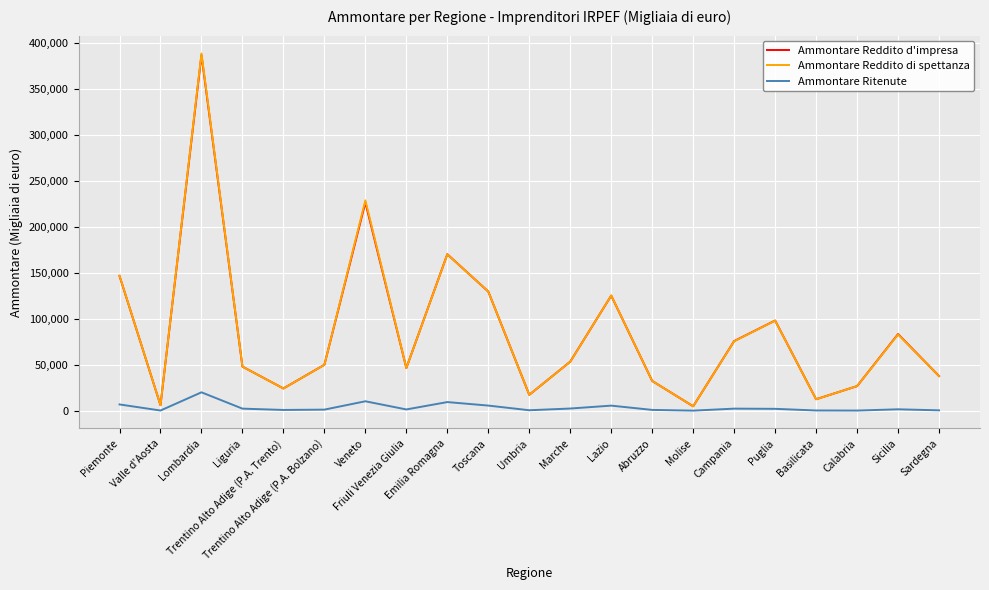

Is the value of Ammontare Ritenute at Valle d'Aosta greater than the value of Ammontare Reddito d'impresa at Trentino Alto Adige (P.A. Bolzano)?

No